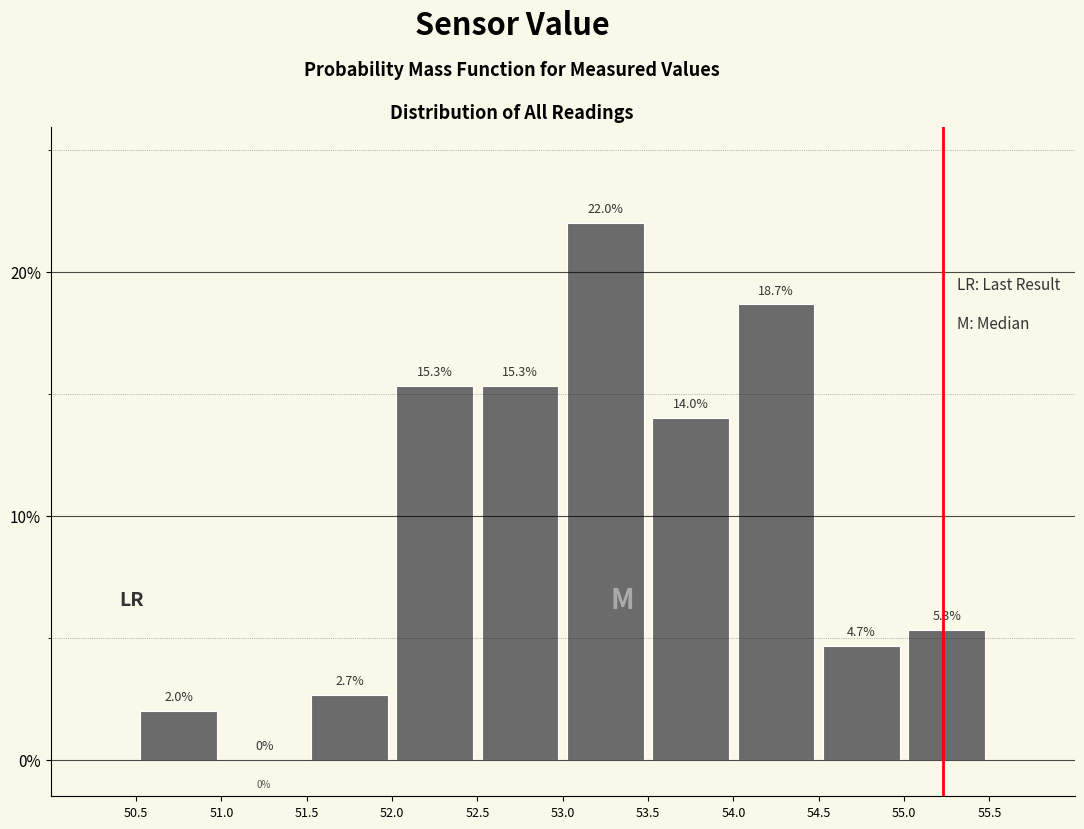

How tall is the bar that spans 54.0 to 54.5 on the x-axis?

18.7